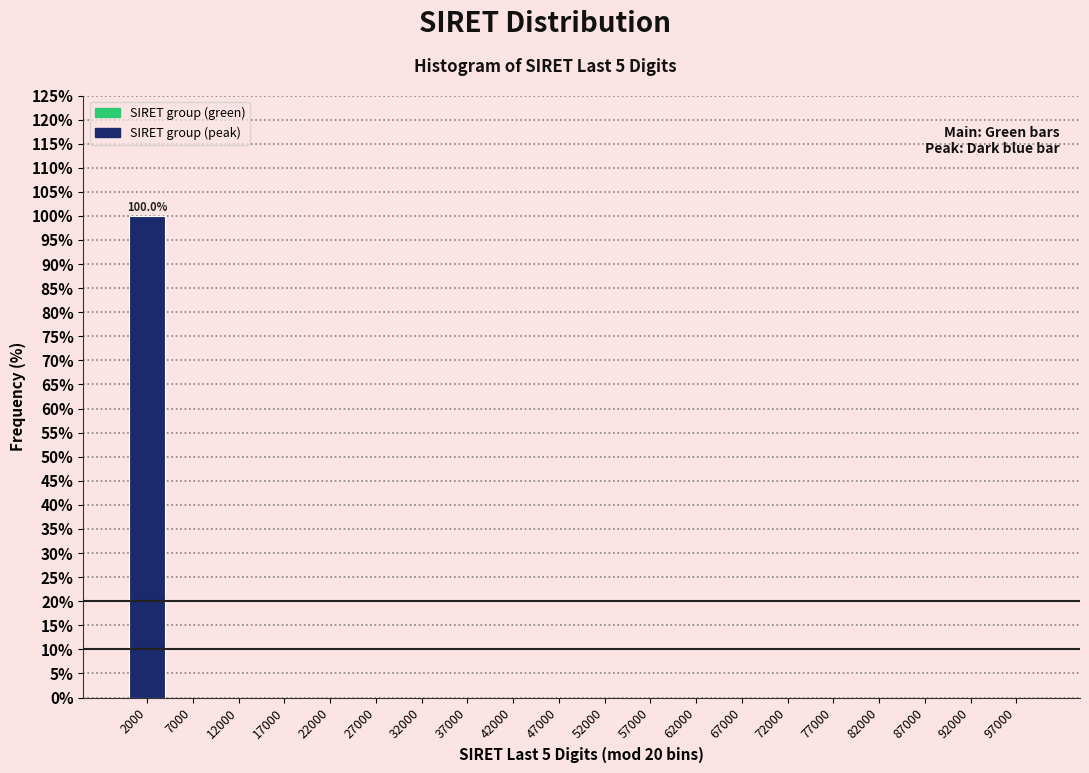

Over which range of the x-axis is the bar tallest?

0 to 5000